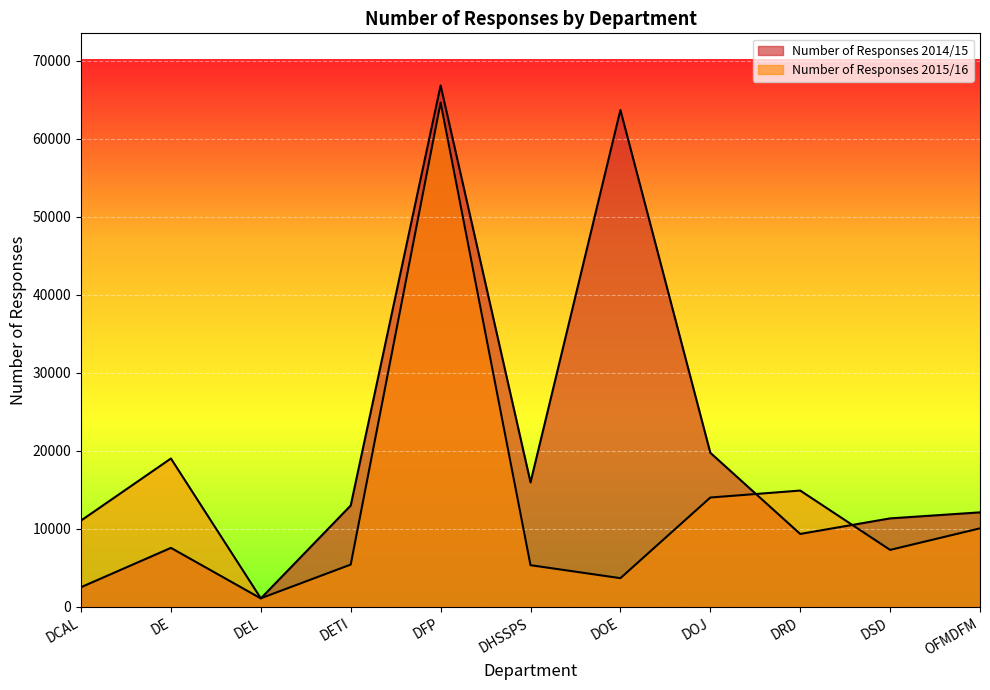

What is the sum of the Number of Responses 2014/15 values at DSD and DHSSPS?

27307